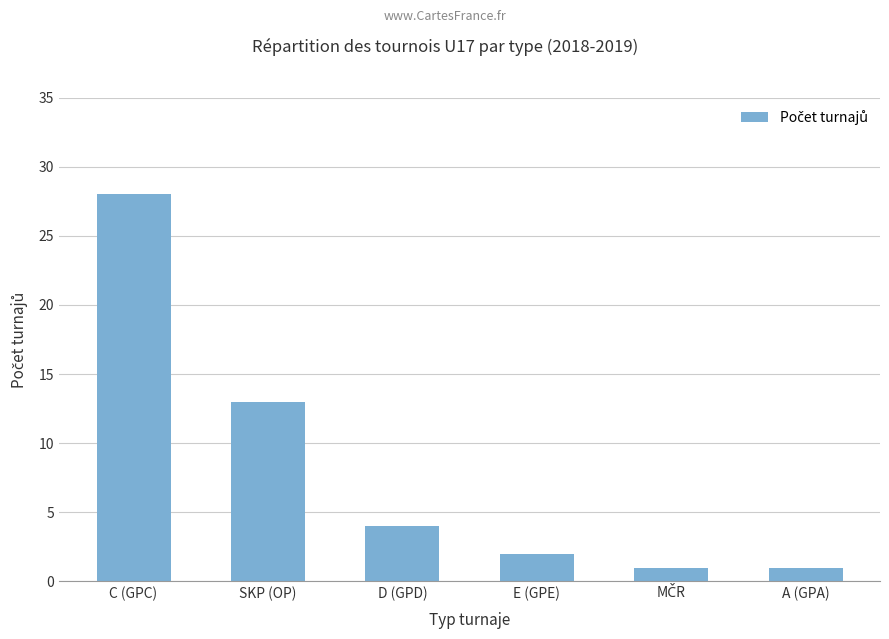

Which has a higher value, D (GPD) or C (GPC)?

C (GPC)